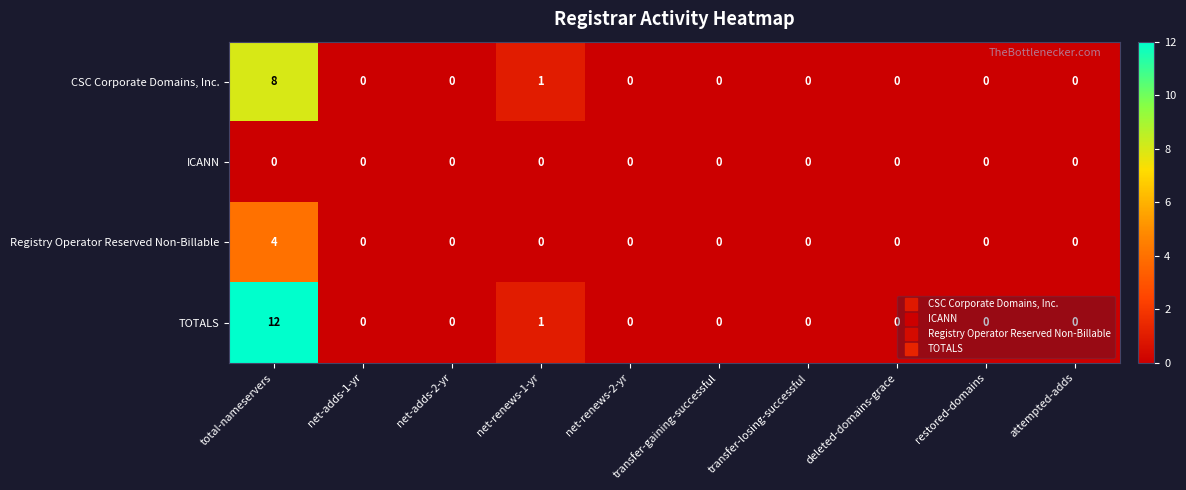

At which category is the sum across all series the highest?

total-nameservers